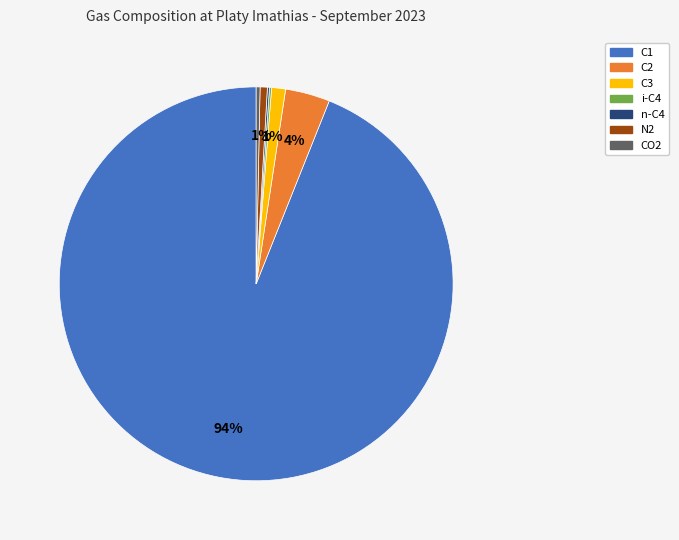

Which slice represents more than half of the pie?

C1